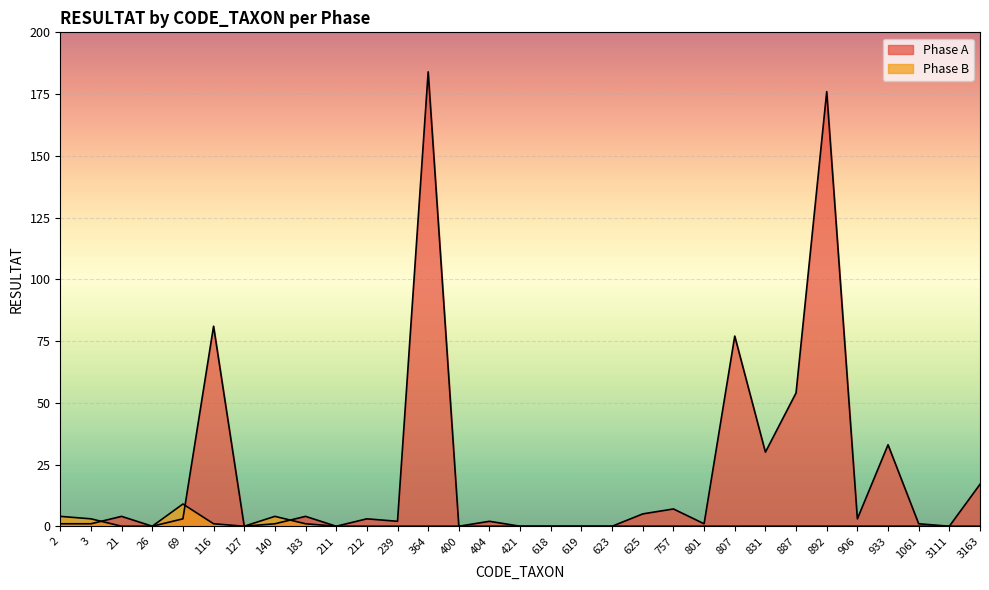

True or false: Phase B has more than 2 interior local peaks.

False